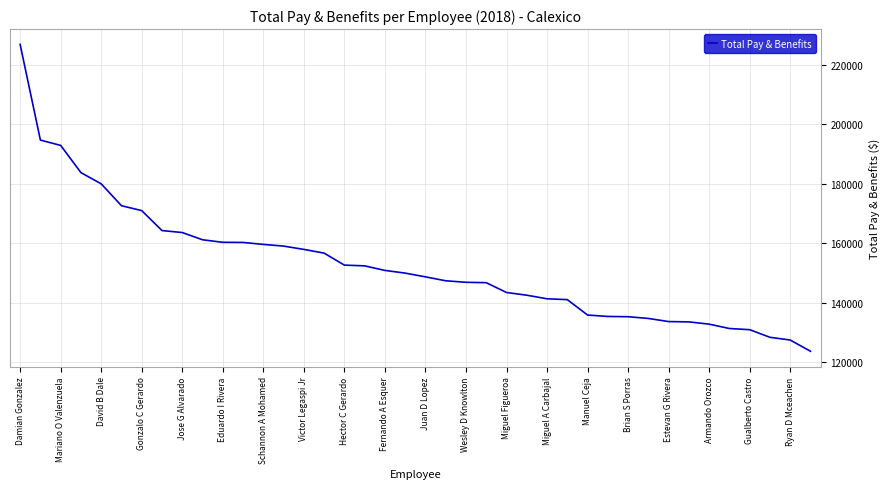

What is the smallest value displayed?

123640.2